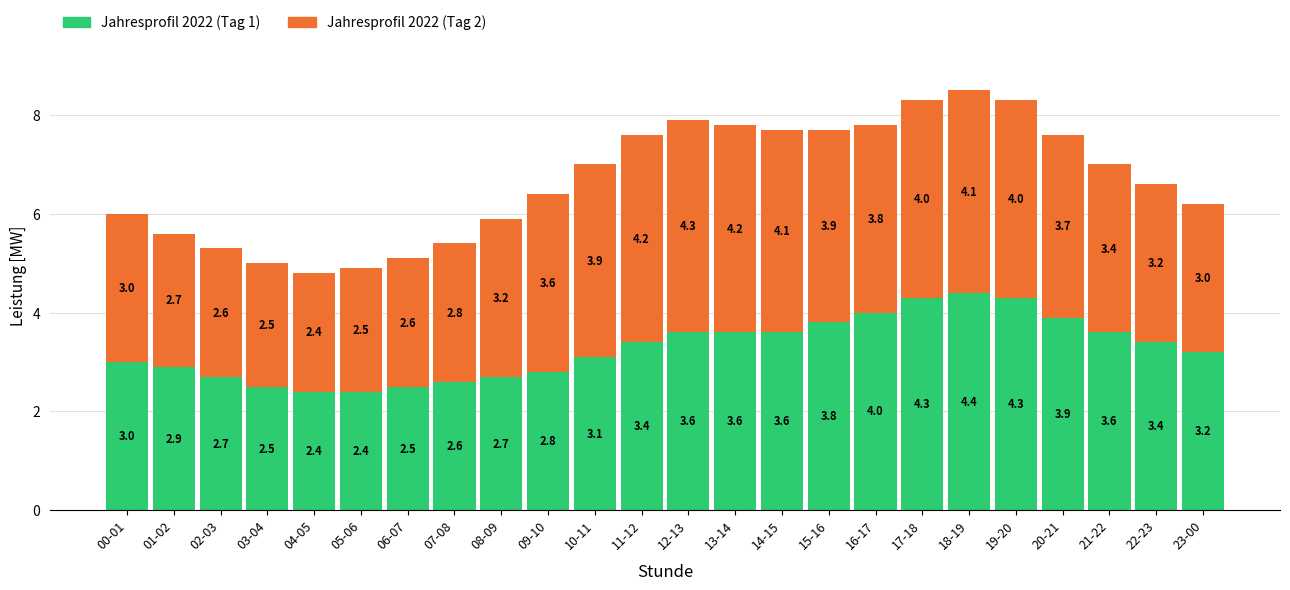

What is the difference between the second highest and minimum values in the Jahresprofil 2022 (Tag 1) series?

1.9